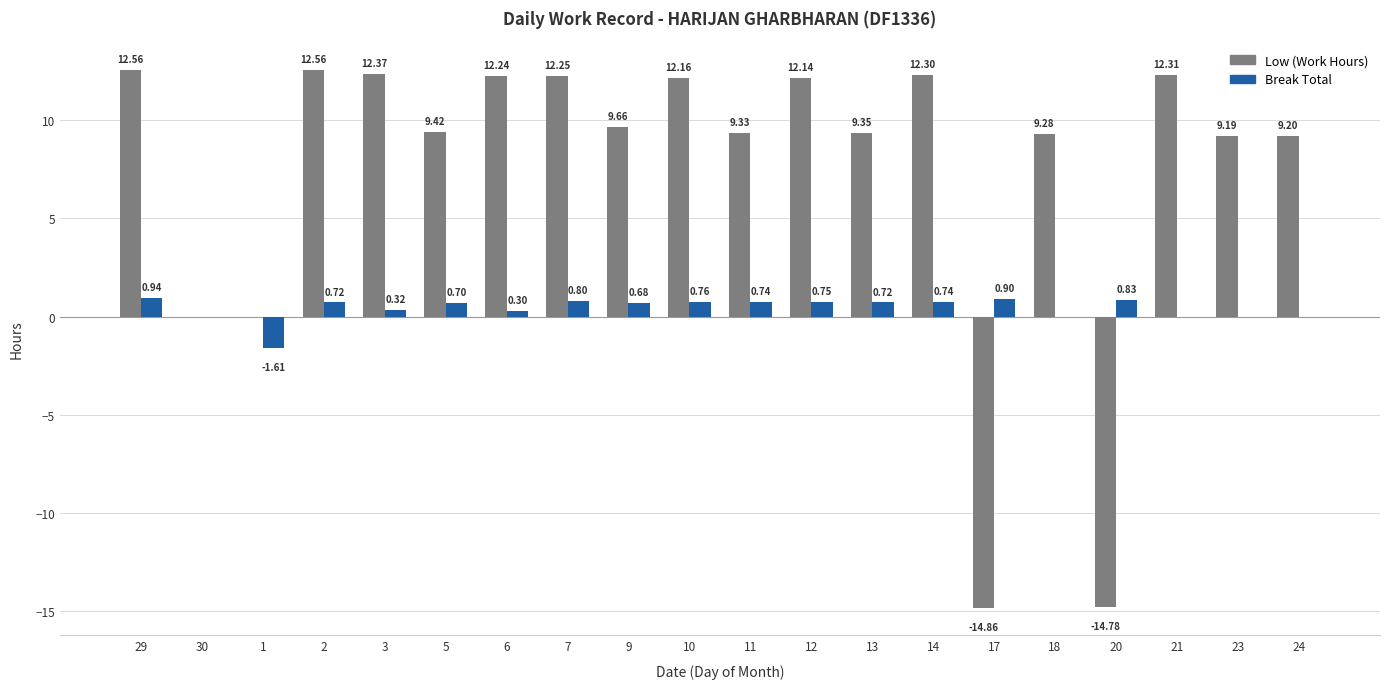

Between 1 and 14, which series saw the biggest shift?

Low (Work Hours)